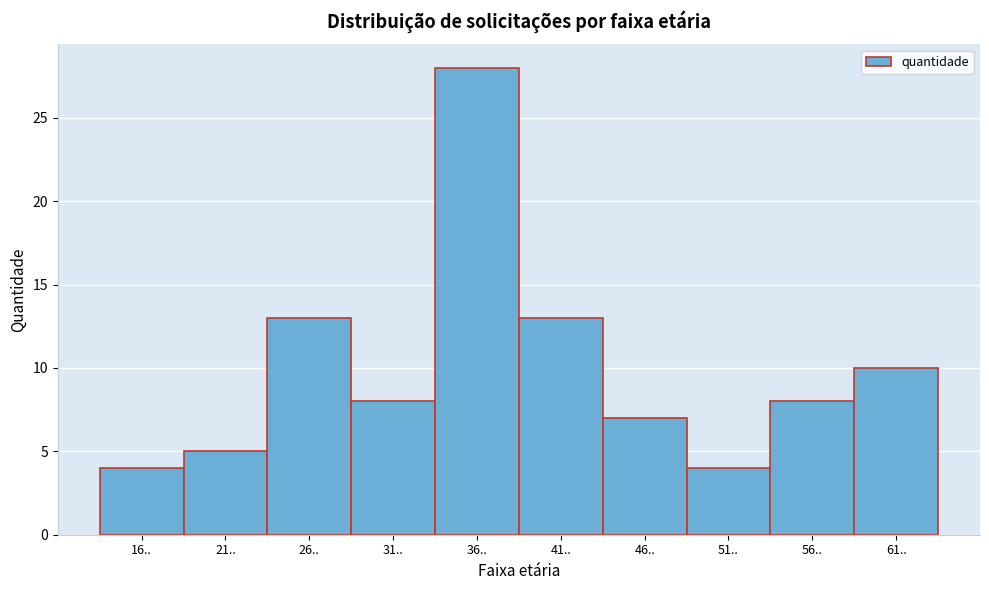

Reading left to right, list all the values displayed in this chart.

4	5	13	8	28	13	7	4	8	10